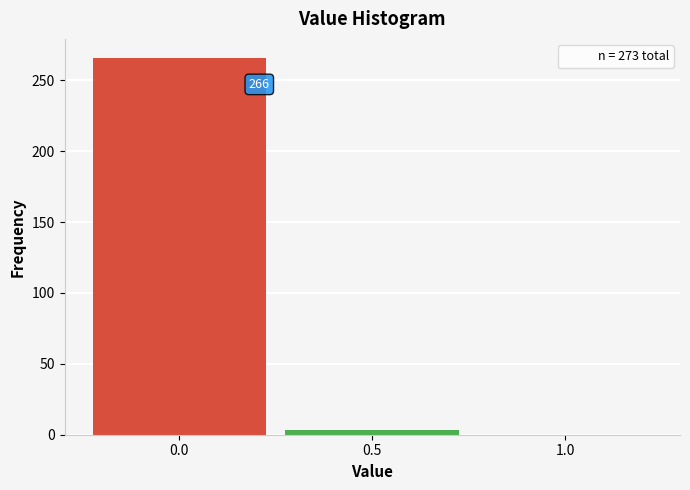

Which range on the x-axis has the tallest bar?

-0.25 to 0.25